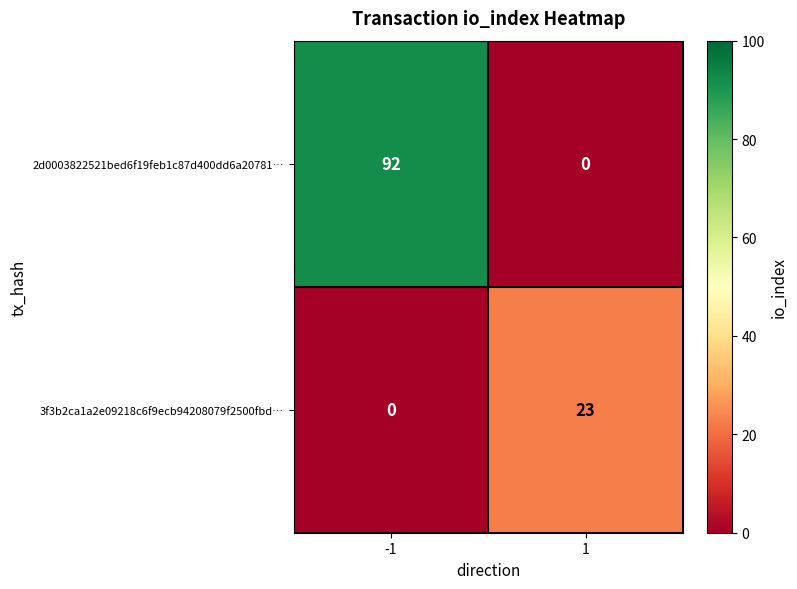

Which series has the largest range (max minus min)?

2d0003822521bed6f19feb1c87d400dd6a20781…